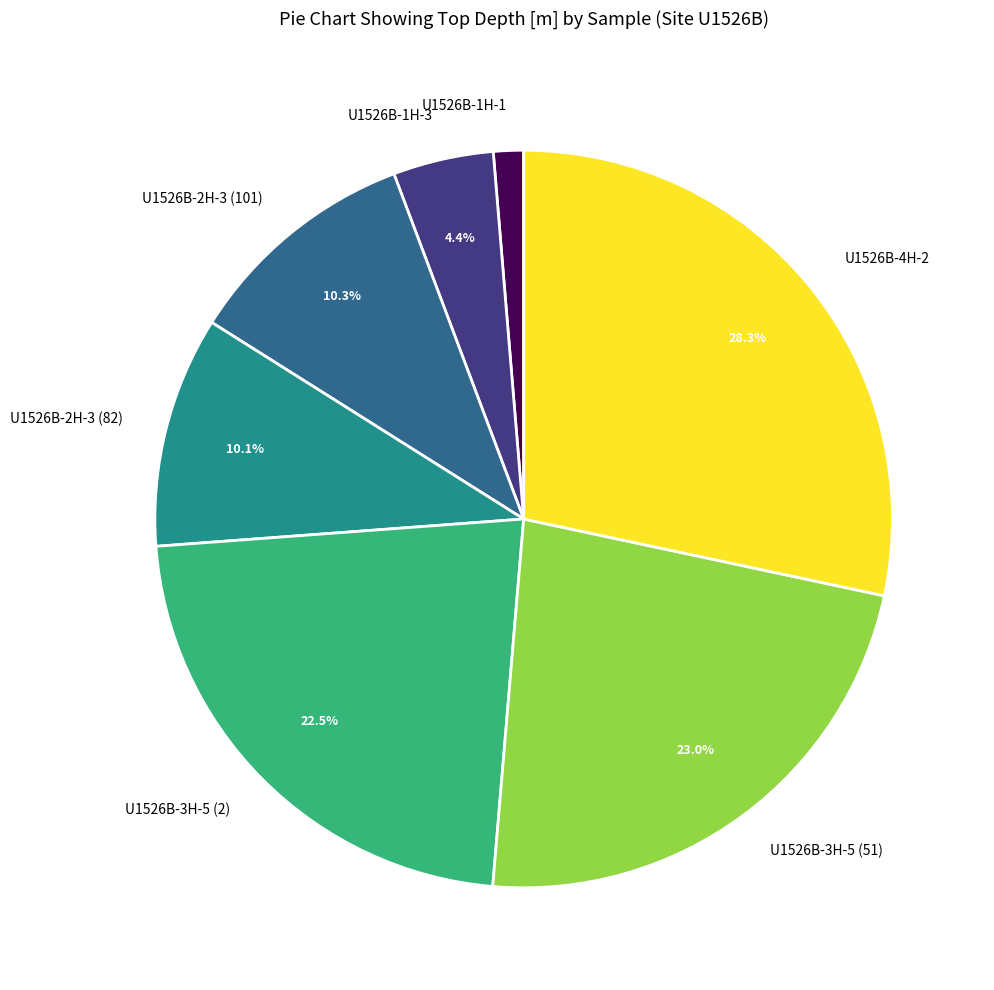

Do U1526B-1H-1 and U1526B-2H-3 (101) together represent more than half of the pie?

No